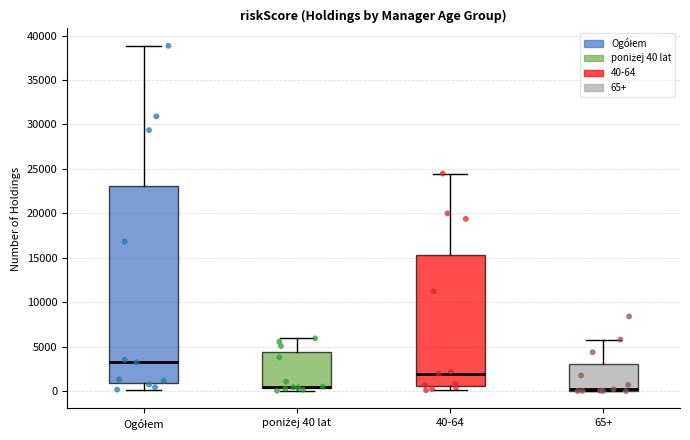

Where is the lower edge of the box for 65+ on the y-axis? The values are not printed on the chart, so give them approximately, as read against the axis.

0